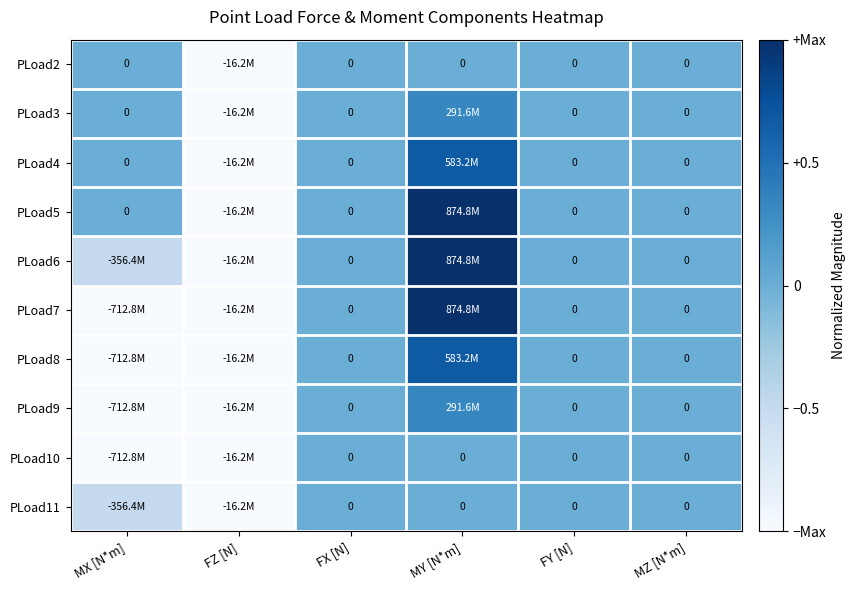

Is the value of PLoad9 at FX [N] greater than the value of PLoad11 at MY [N*m]?

No